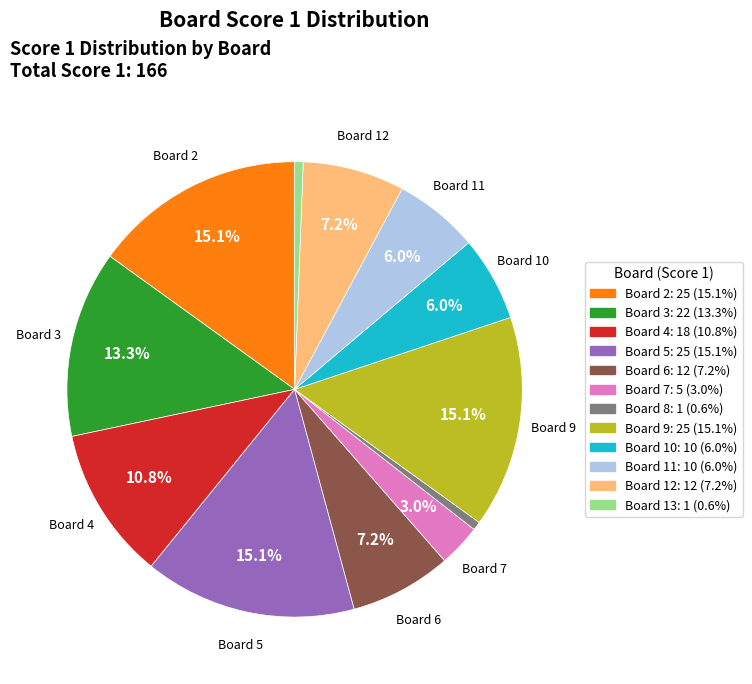

How many slices are in this pie chart?

12